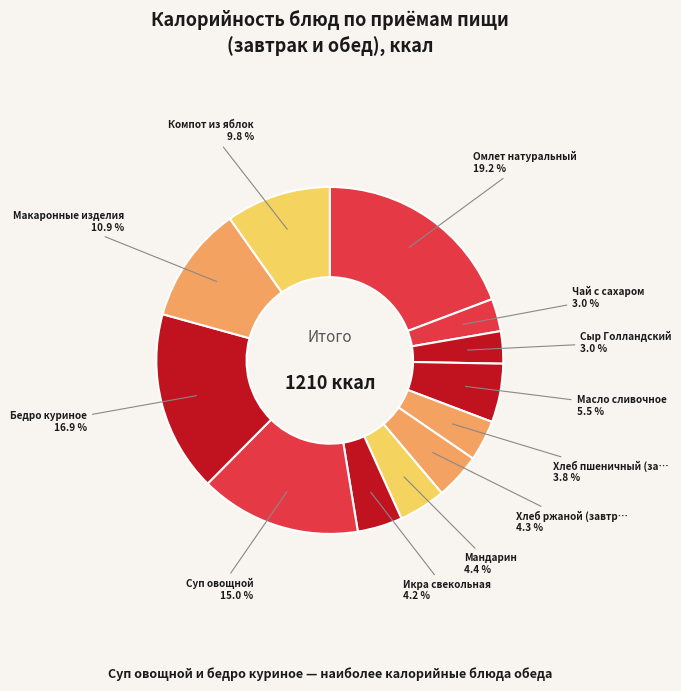

Count the number of slices in the pie.

12